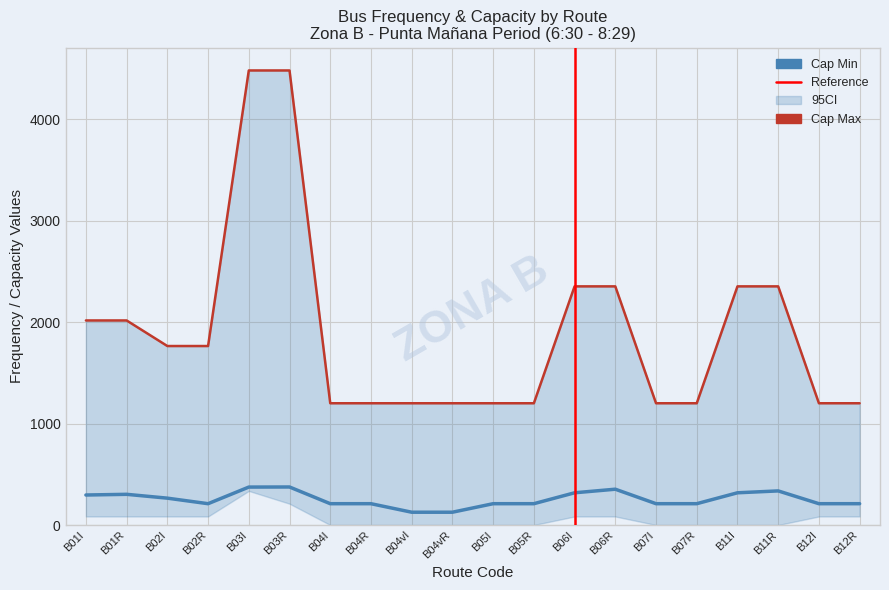

Which series changed the most between B01R and B04I?

Frec Max (Punta Mañana)